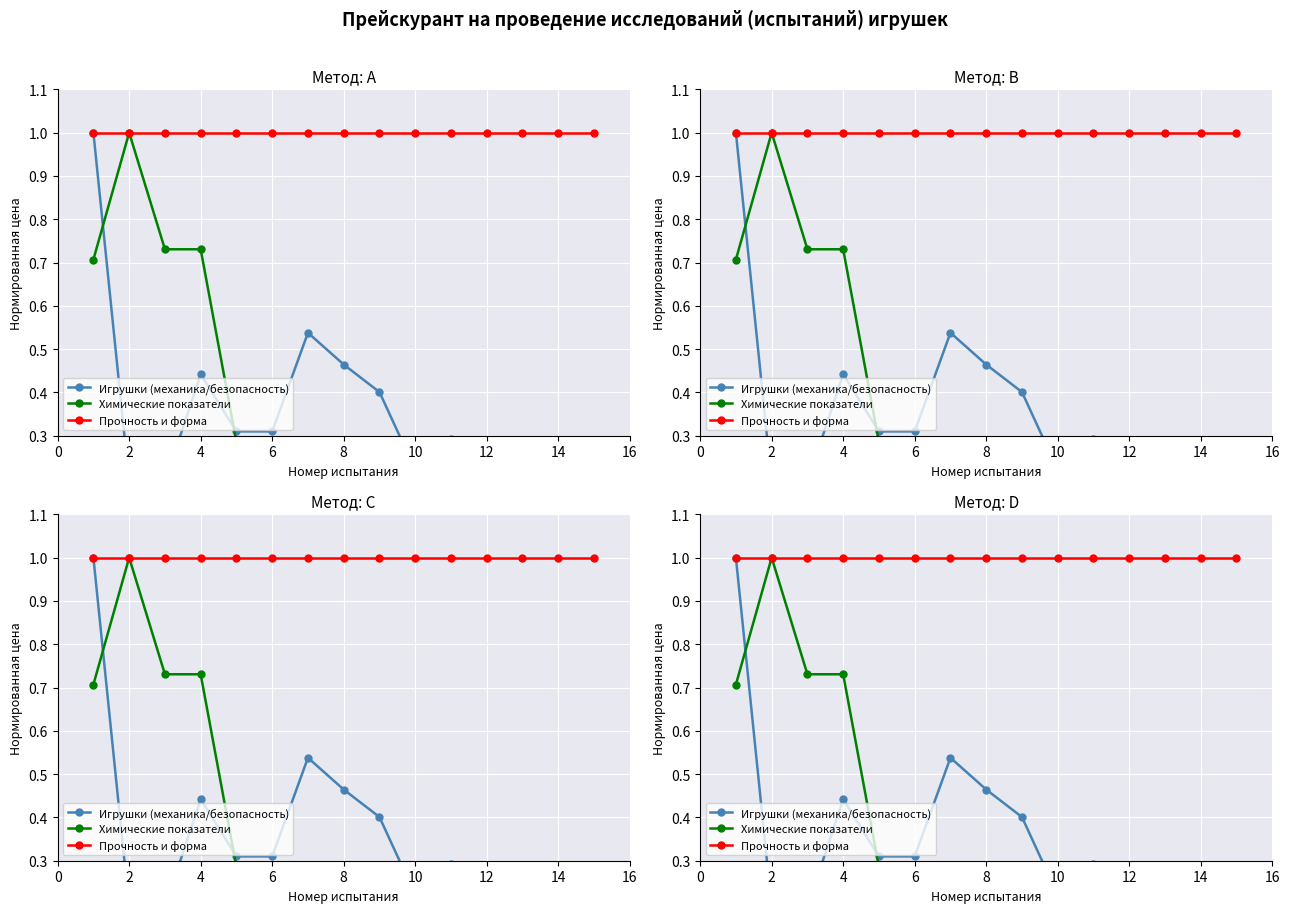

Between 10 and 12, which series saw the biggest shift?

Игрушки (механика/безопасность)